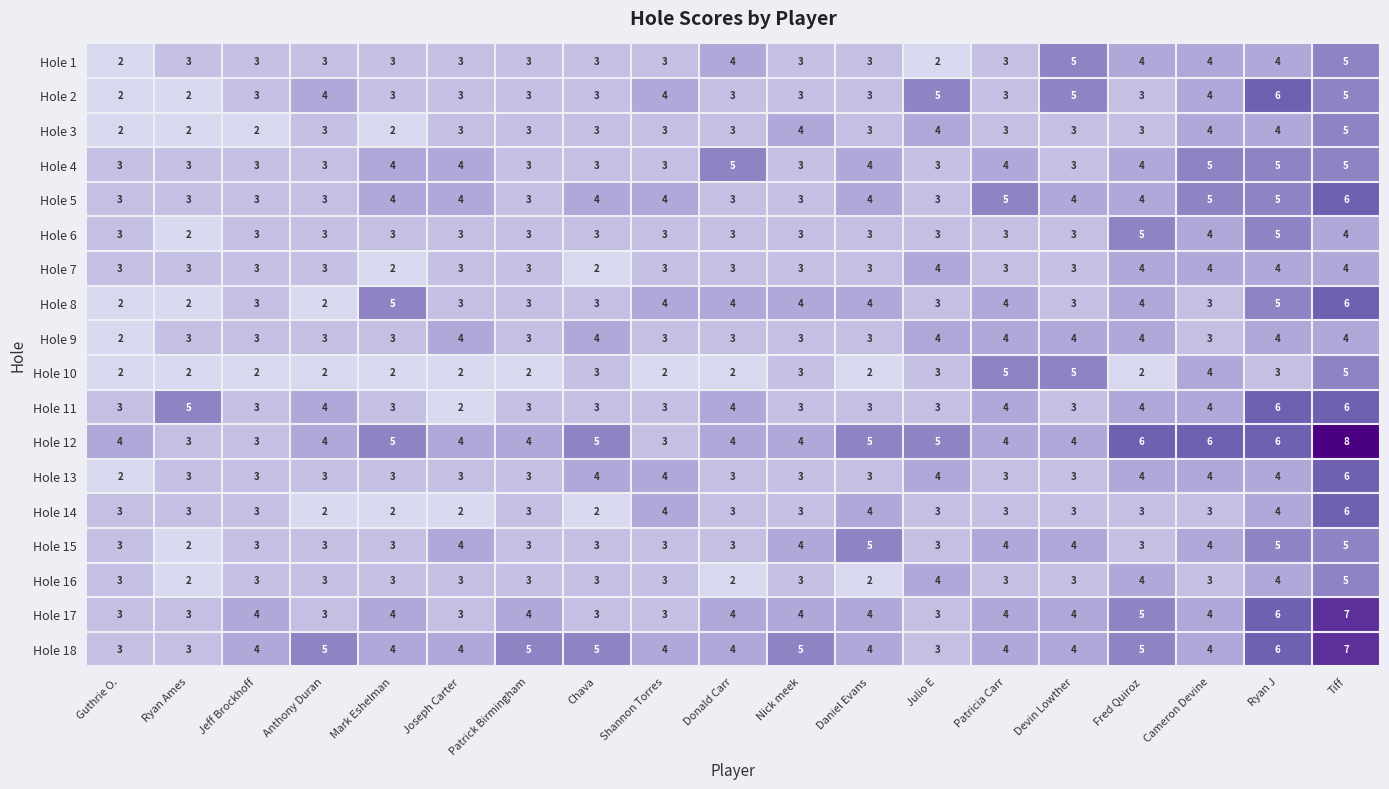

At which label does Hole 9 reach its minimum?

Guthrie O.